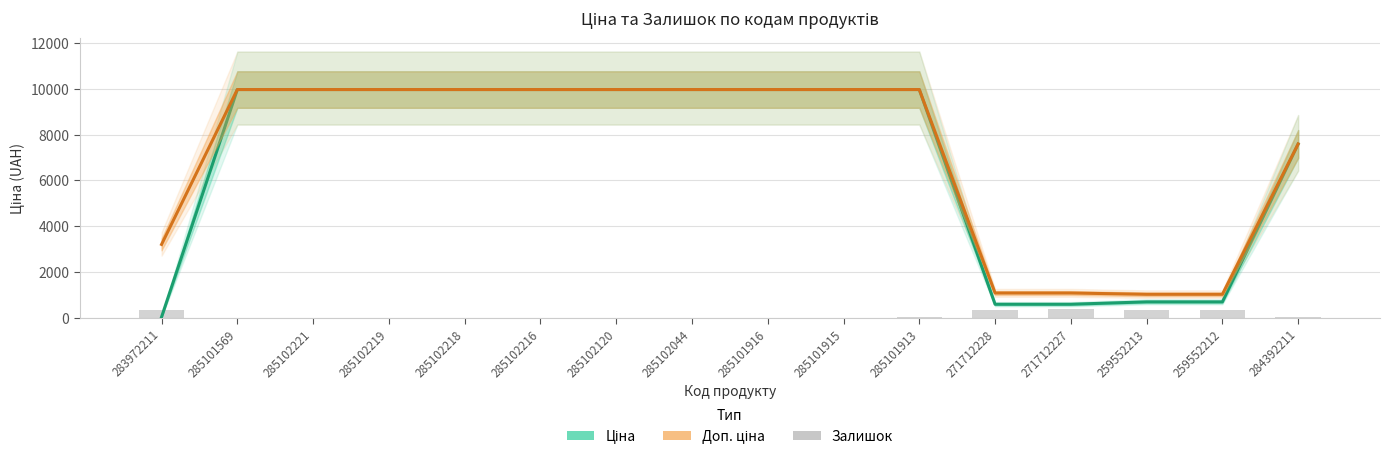

At which category does the chart reach its peak across all series?

285101569